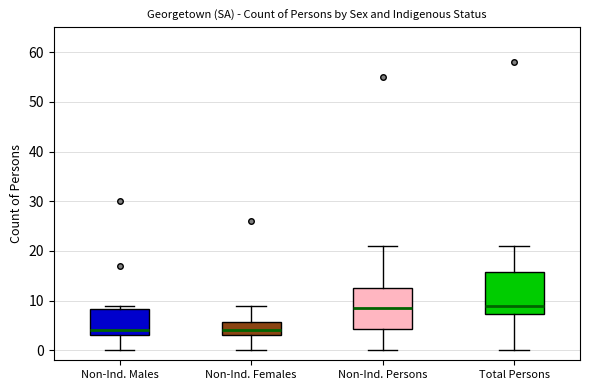

Reading left to right, read every box against the y-axis: the position of its median line, the range the box covers, and the ends of its whiskers. The values are not printed on the chart, so give them approximately, as read against the axis.

Non-Ind. Males: median 4, box 3 to 8, whiskers 0 to 9
Non-Ind. Females: median 4, box 3 to 6, whiskers 0 to 9
Non-Ind. Persons: median 9, box 4 to 13, whiskers 0 to 21
Total Persons: median 9, box 7 to 16, whiskers 0 to 21